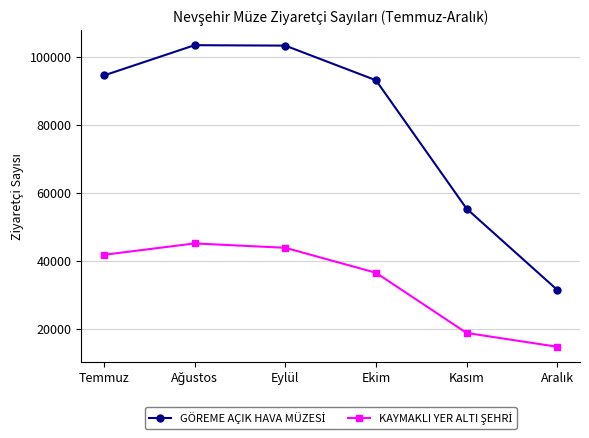

What is the smallest value displayed?

14680